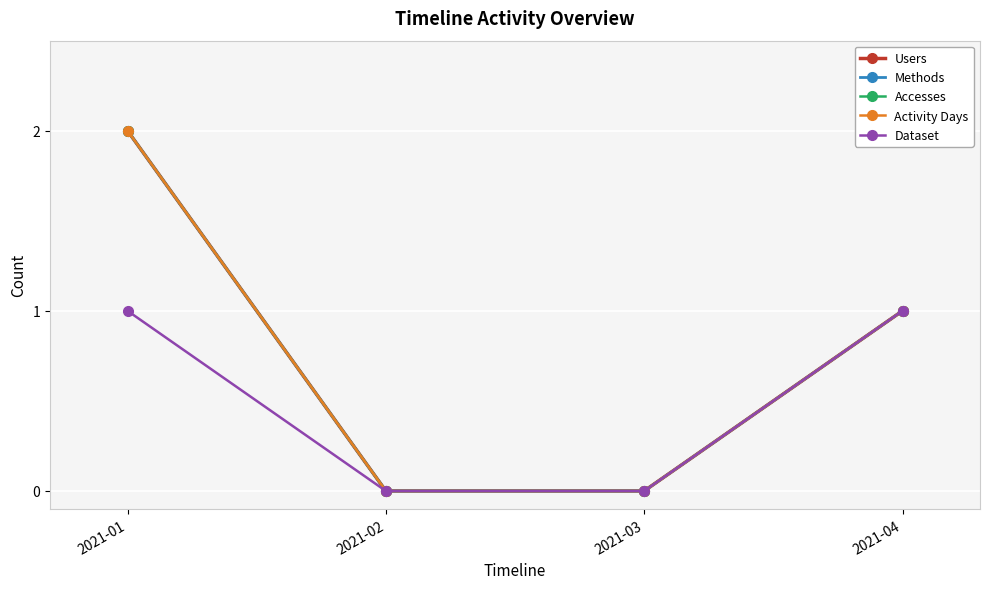

What is the sum of the Methods values at 2021-03 and 2021-01?

2